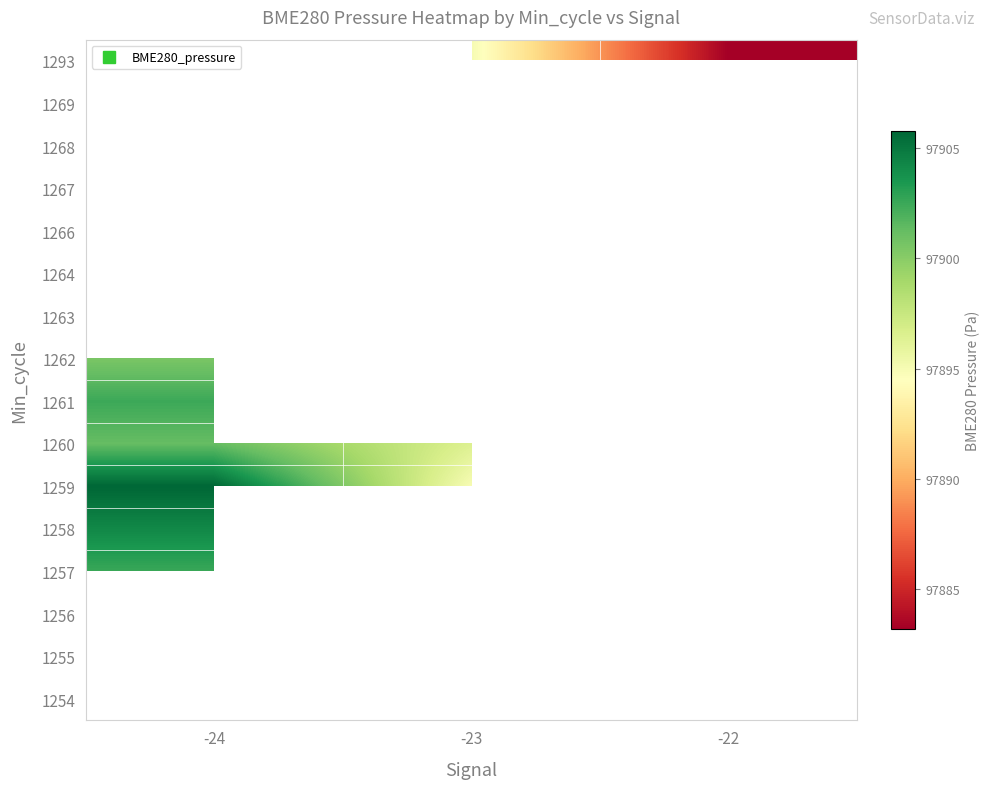

How many distinct data groups are displayed?

16